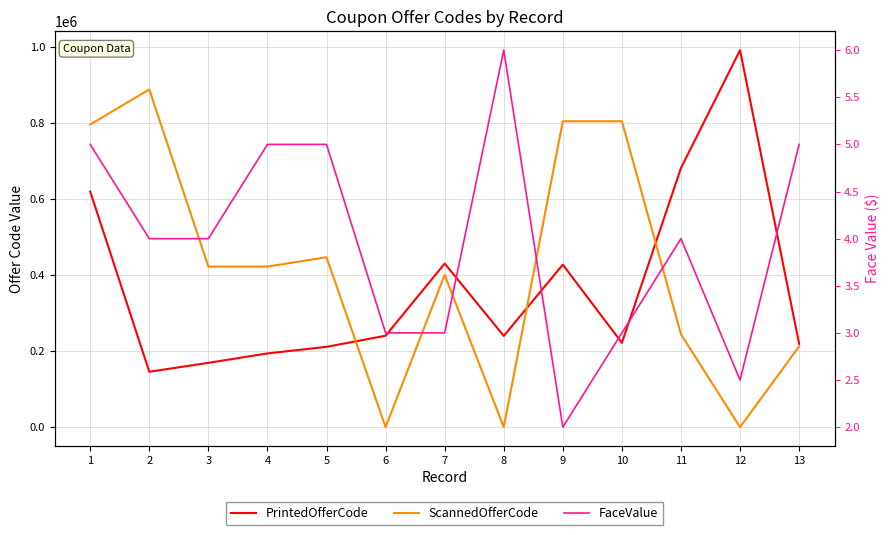

What is the spread (max minus min) of values at 5?

446683.0